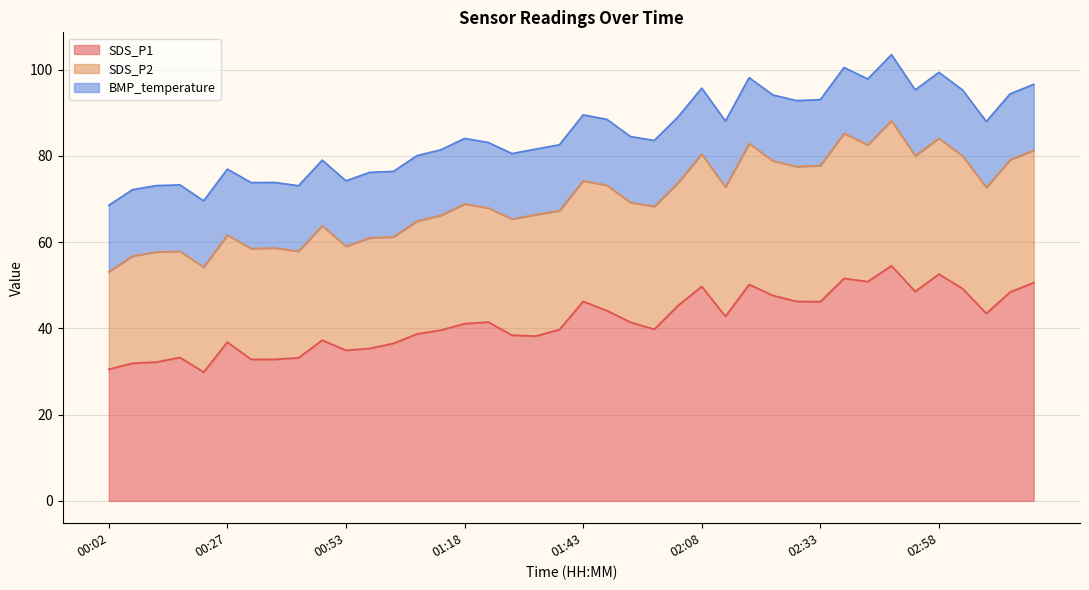

In SDS_P2, how many points are lower than both neighbors (excluding endpoints)?

13